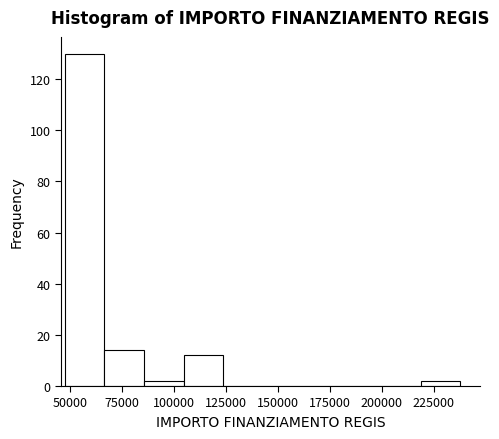

Read against the x-axis, roughly where is the centre of the tallest bar?

55000